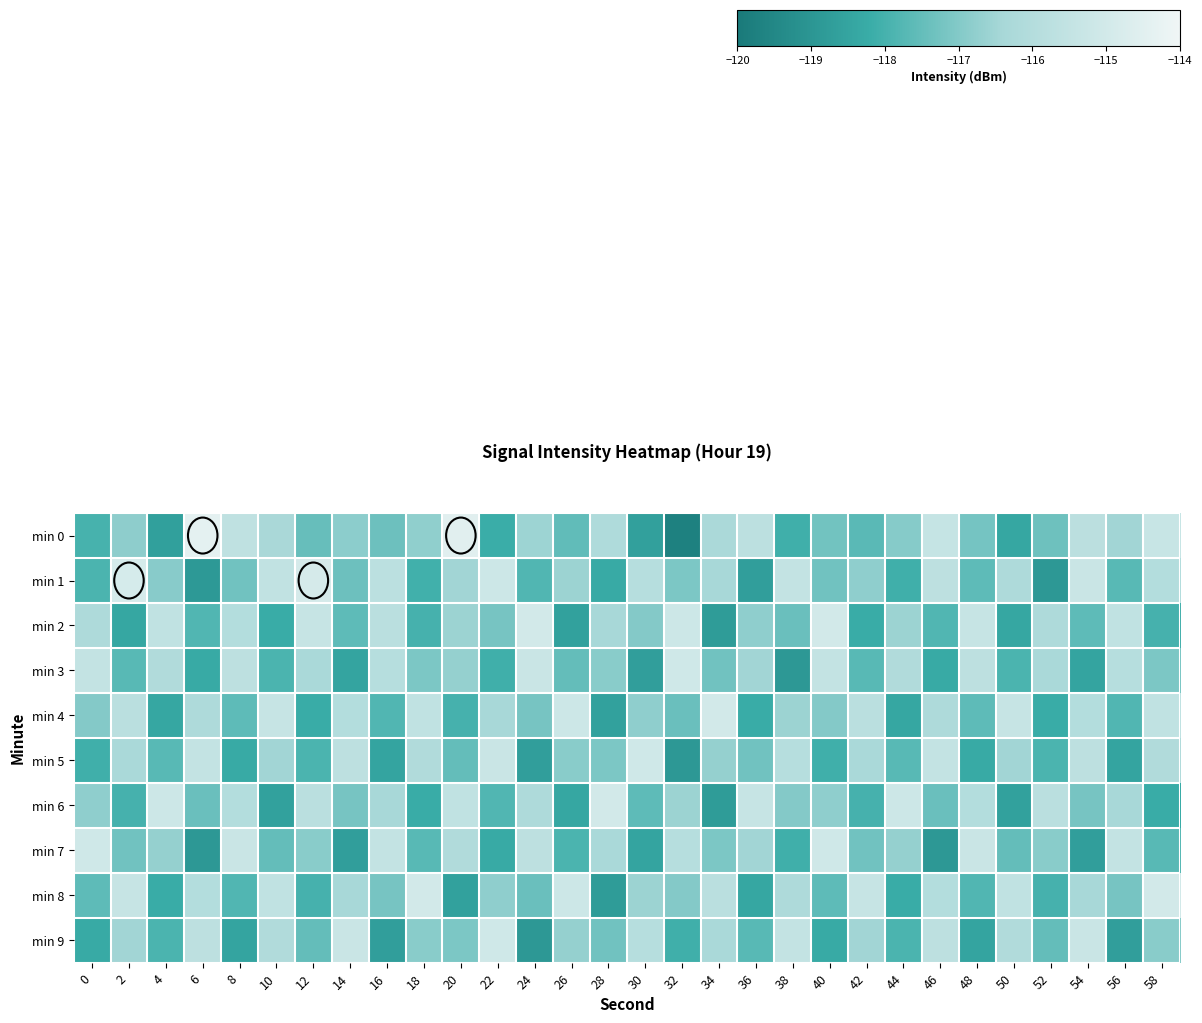

Which has a higher value, 42 or 10?

10